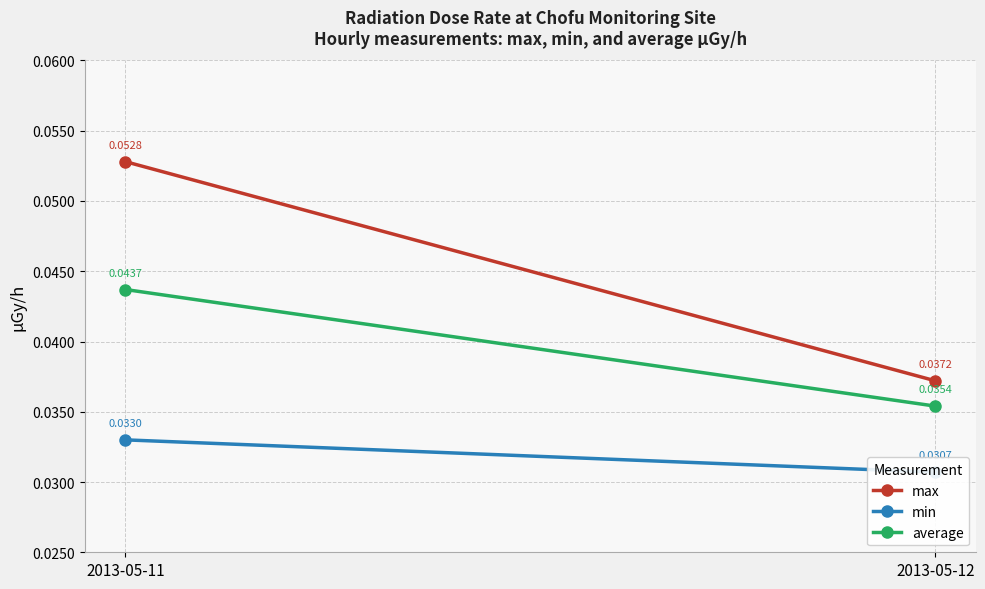

The average series shows 0.1 at 2013-05-12. True or false?

False